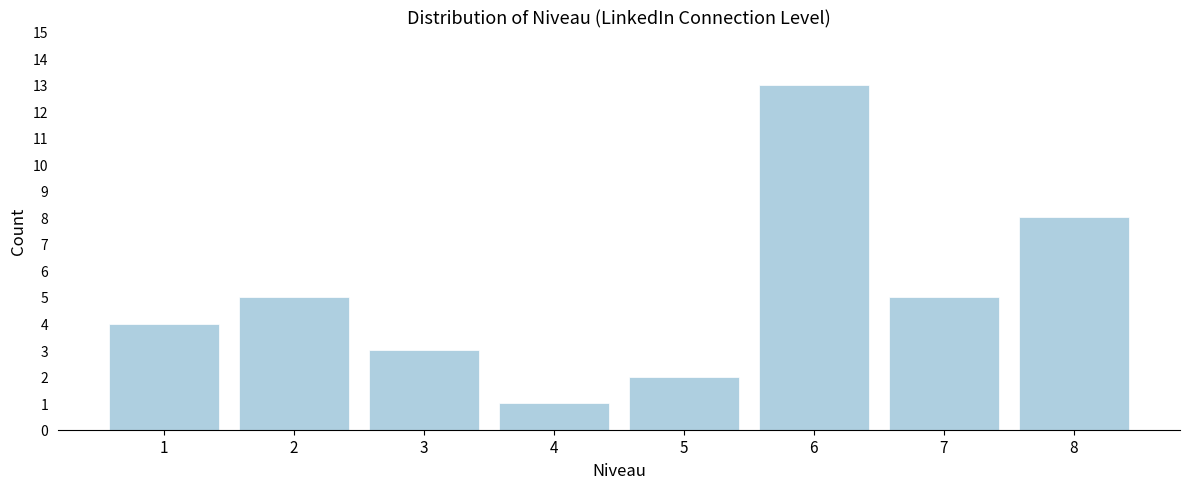

Reading left to right, extract all data points from this chart.

4	5	3	1	2	13	5	8